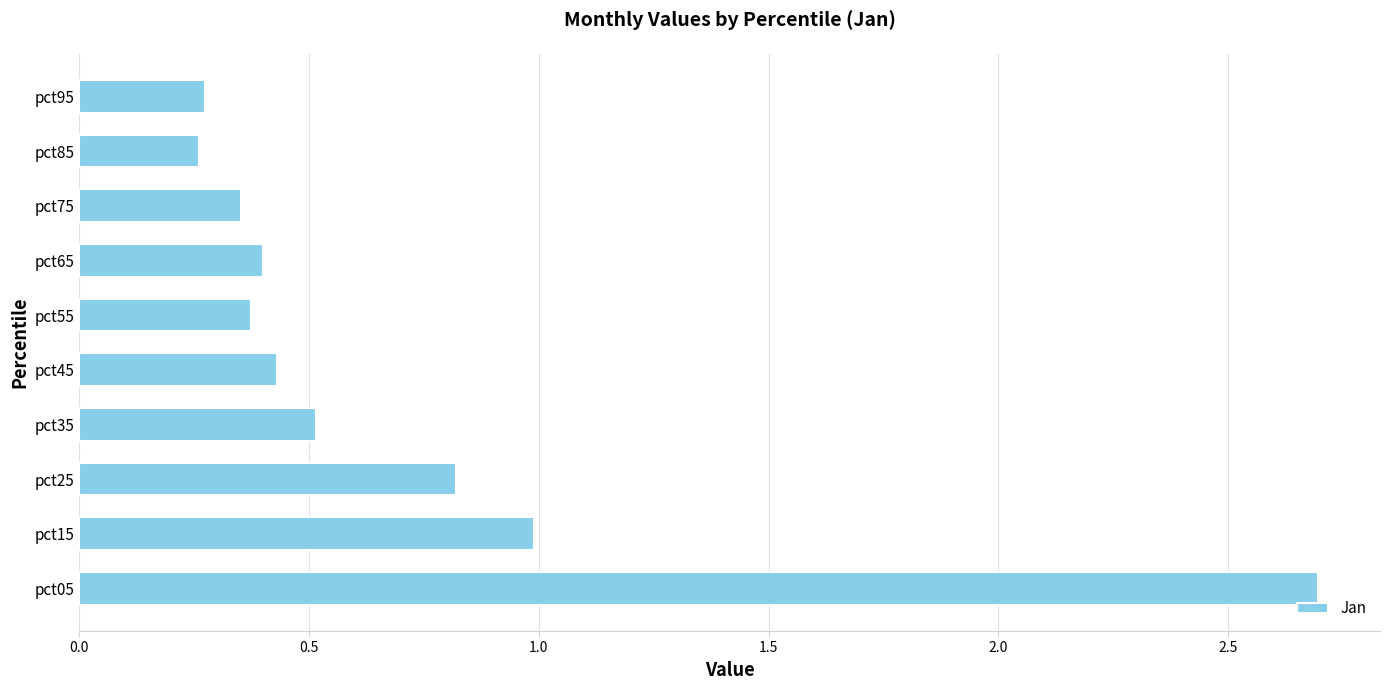

What is the difference between the maximum and second lowest values?

2.4